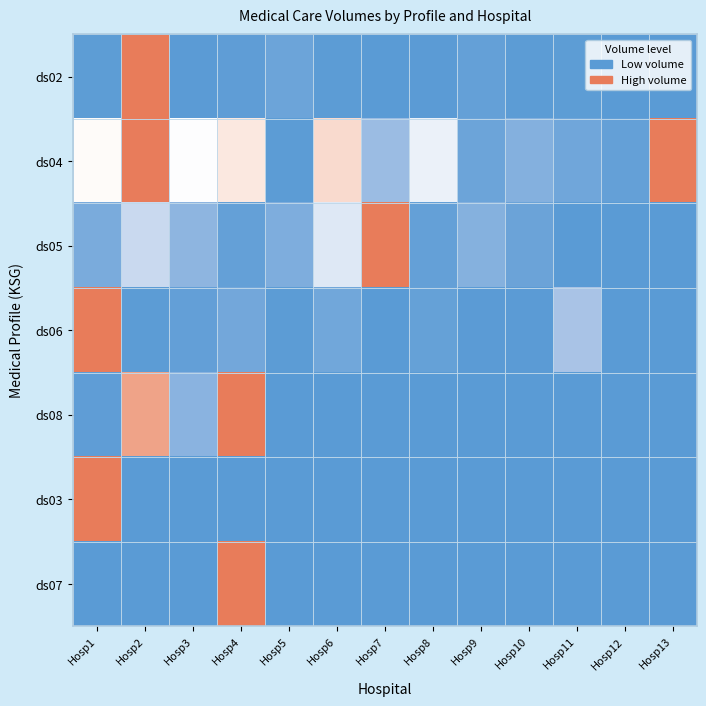

At Hosp9, list the series in order from smallest to largest.

ds08, ds03, ds07, ds06, ds02, ds04, ds05